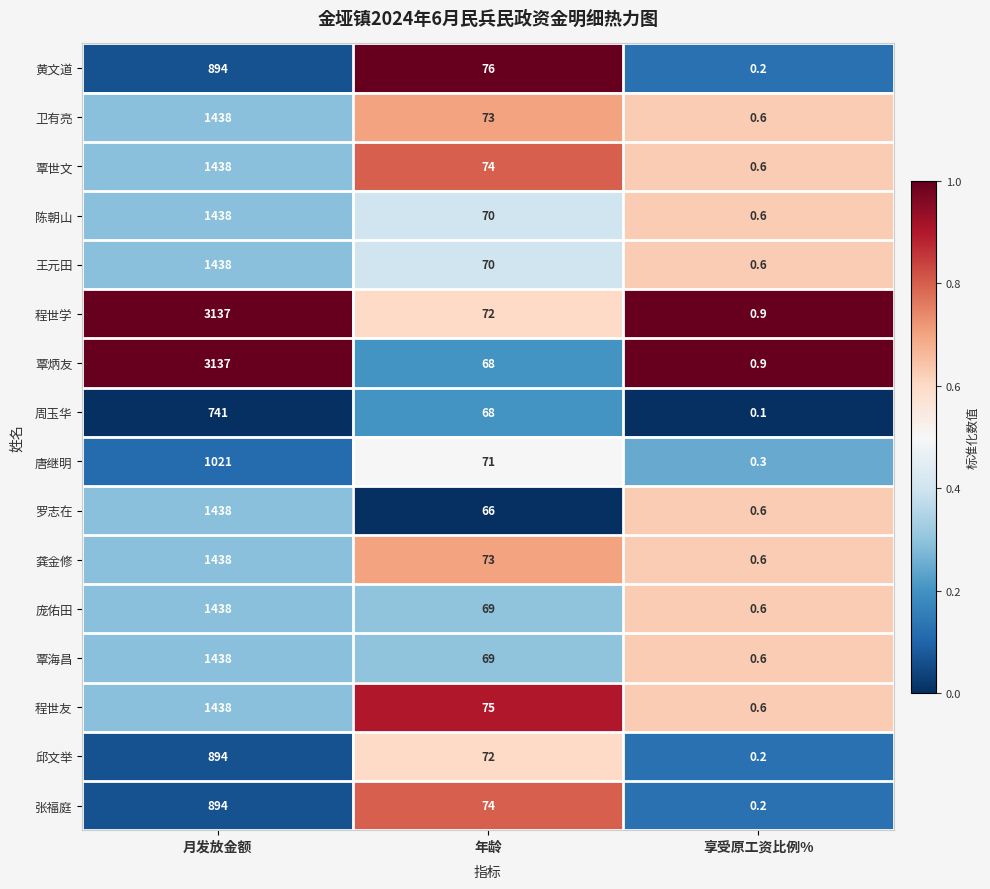

What is the difference between the highest and lowest values at 月发放金额?

2396.0